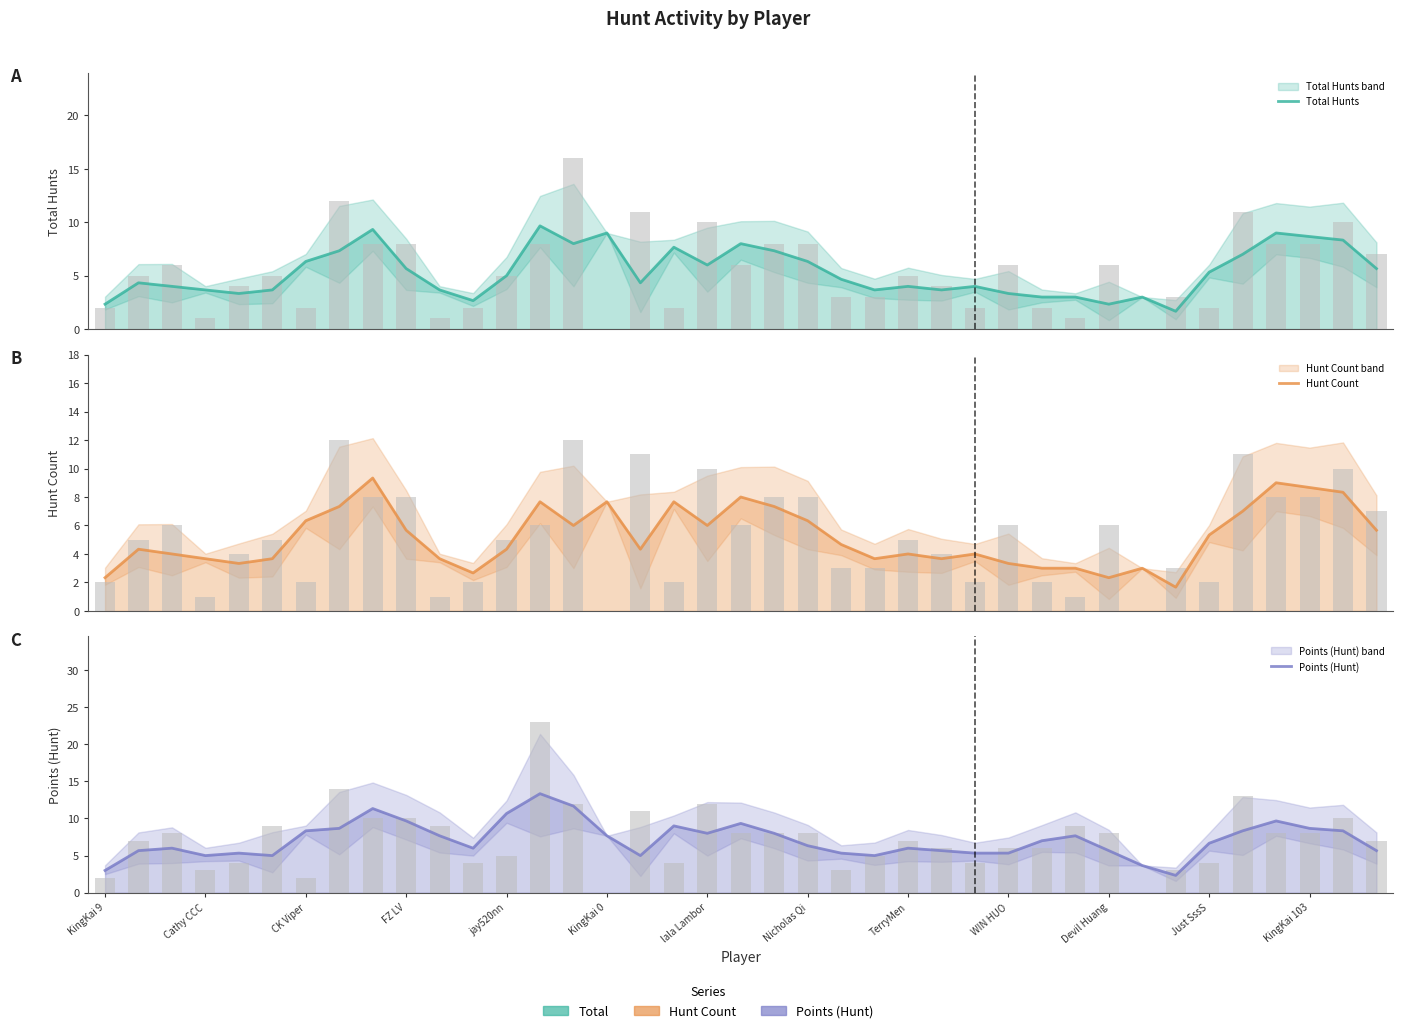

Reading right to left, extract all data points from this chart.

Total Hunts: 5.7	8.3	8.7	9.0	7.0	5.3	1.7	3.0	2.3	3.0	3.0	3.3	4.0	3.7	4.0	3.7	4.7	6.3	7.3	8.0	6.0	7.7	4.3	9.0	8.0	9.7	5.0	2.7	3.7	5.7	9.3	7.3	6.3	3.7	3.3	3.7	4.0	4.3	2.3
Hunt Count: 5.7	8.3	8.7	9.0	7.0	5.3	1.7	3.0	2.3	3.0	3.0	3.3	4.0	3.7	4.0	3.7	4.7	6.3	7.3	8.0	6.0	7.7	4.3	7.7	6.0	7.7	4.3	2.7	3.7	5.7	9.3	7.3	6.3	3.7	3.3	3.7	4.0	4.3	2.3
Points (Hunt): 5.7	8.3	8.7	9.7	8.3	6.7	2.3	3.7	5.7	7.7	7.0	5.3	5.3	5.7	6.0	5.0	5.3	6.3	8.0	9.3	8.0	9.0	5.0	7.7	11.7	13.3	10.7	6.0	7.7	9.7	11.3	8.7	8.3	5.0	5.3	5.0	6.0	5.7	3.0